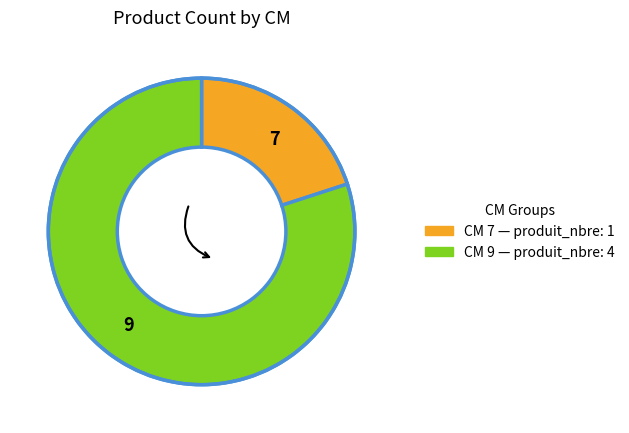

True or false: 9 accounts for 88% of the total.

False